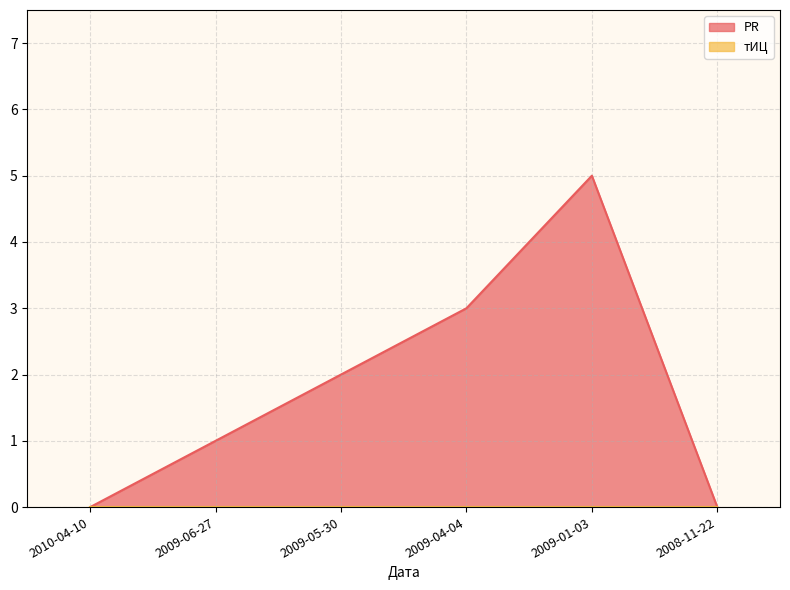

What is the sum of the values at 2009-06-27 and 2010-04-10?

1